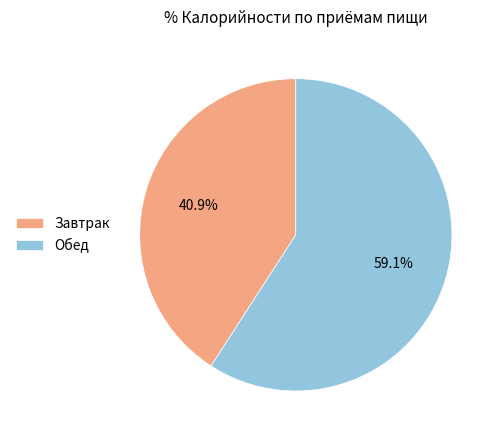

How many slices are in this pie chart?

2